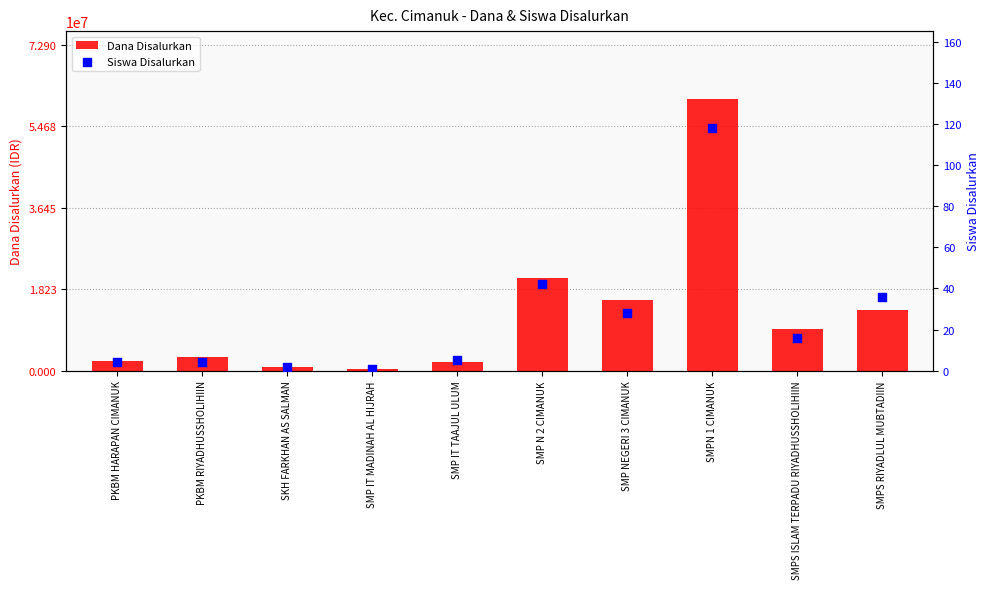

Is the value of Siswa Disalurkan at SMPS RIYADLUL MUBTADIIN greater than the value of Dana Disalurkan at SMP IT TAAJUL ULUM?

No